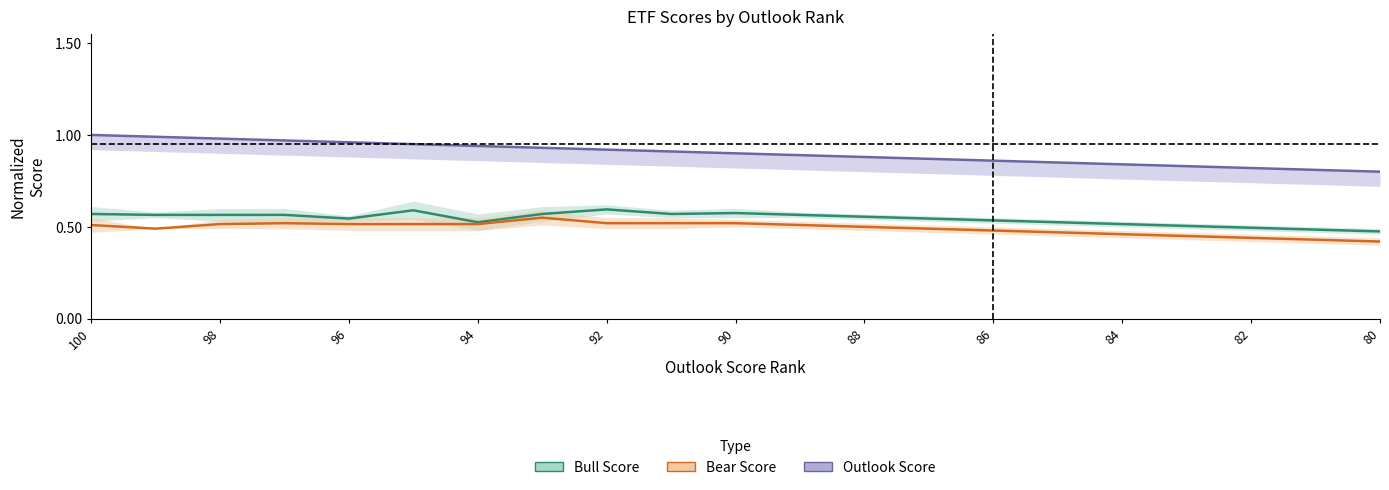

What is the total value across all series at 90?

2.1